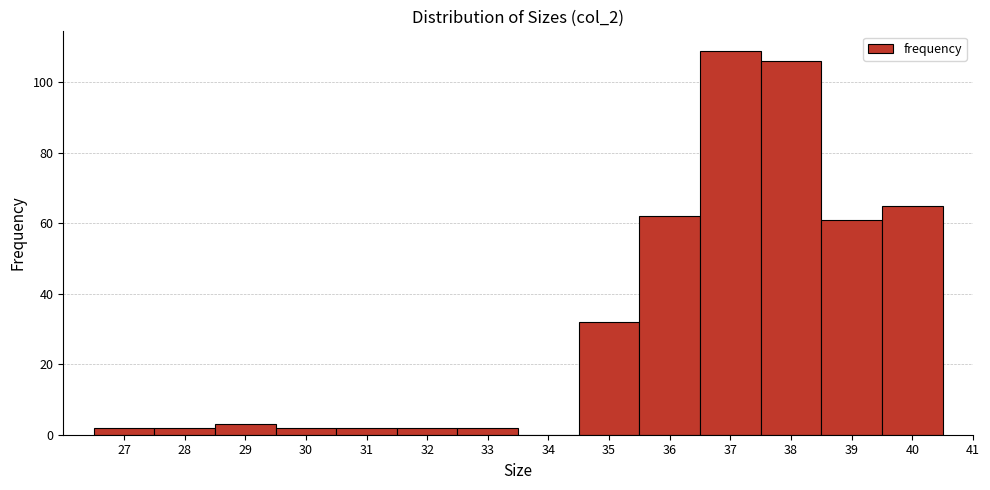

How tall is the bar that spans 28.5 to 29.5 on the x-axis? The values are not printed on the chart, so give them approximately, as read against the axis.

4